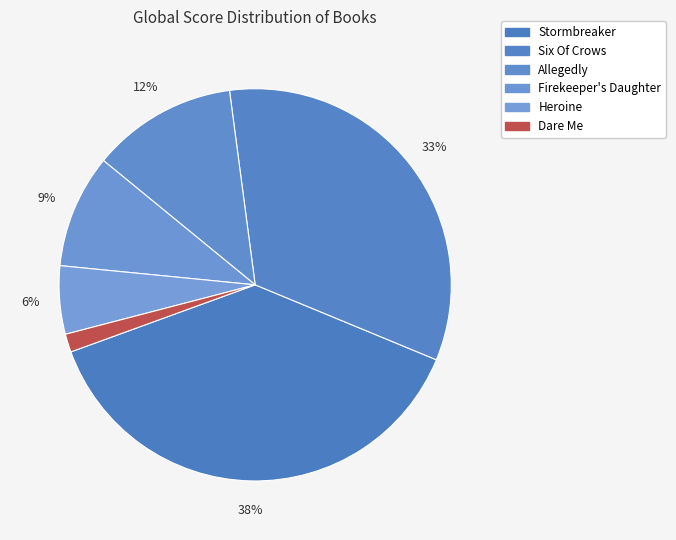

What is the smallest slice in the pie chart?

Dare Me